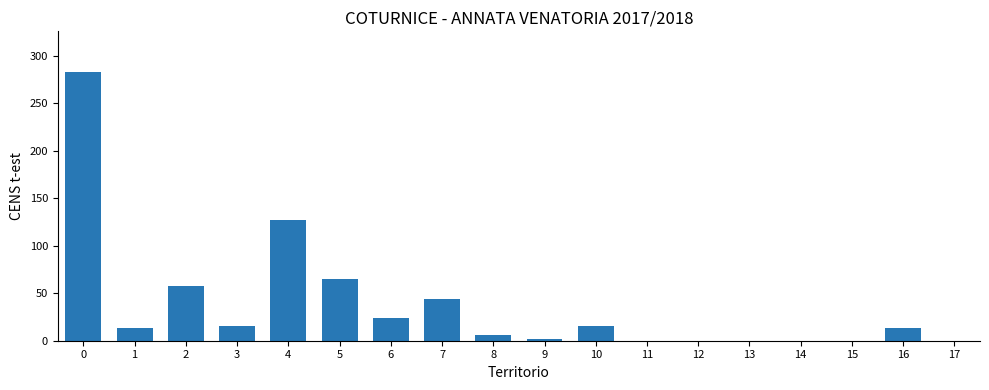

Does the chart contain stacked bars?

No